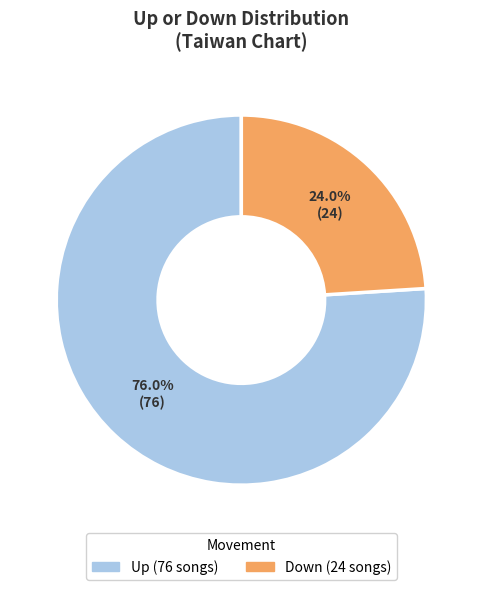

Which category has the biggest portion of the pie?

Up